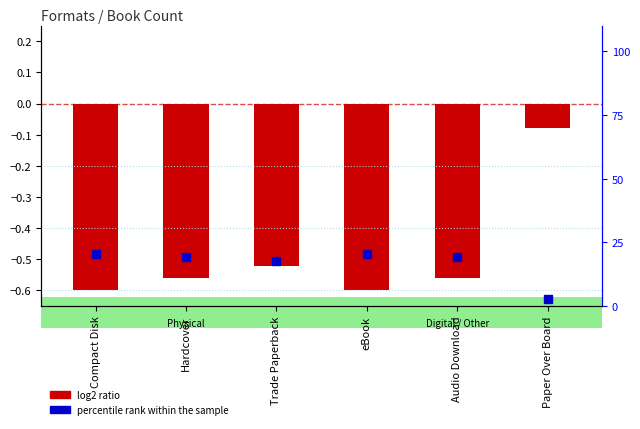

At how many categories does at least one series exceed 16?

5